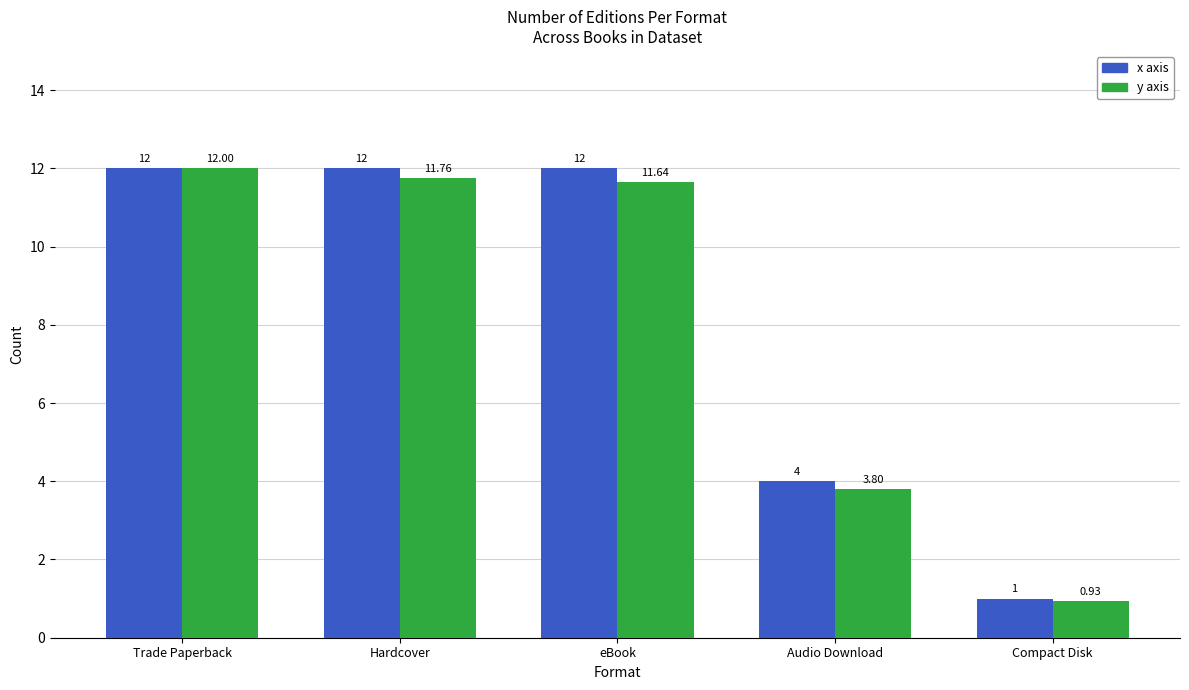

List the series in order of their overall mean, lowest first.

y axis, x axis